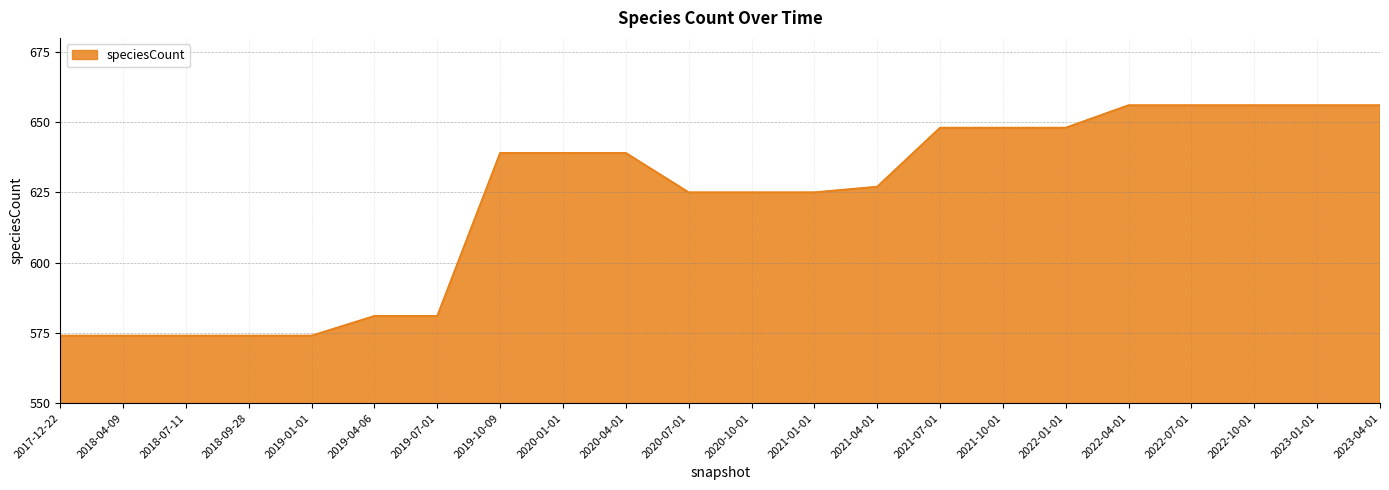

Does the chart have visible grid lines?

Yes